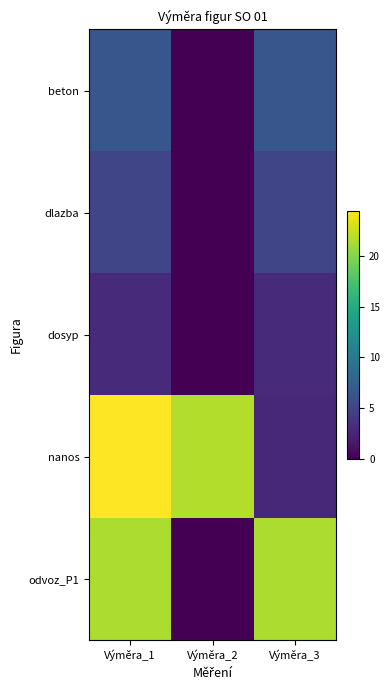

How many distinct data groups are displayed?

5